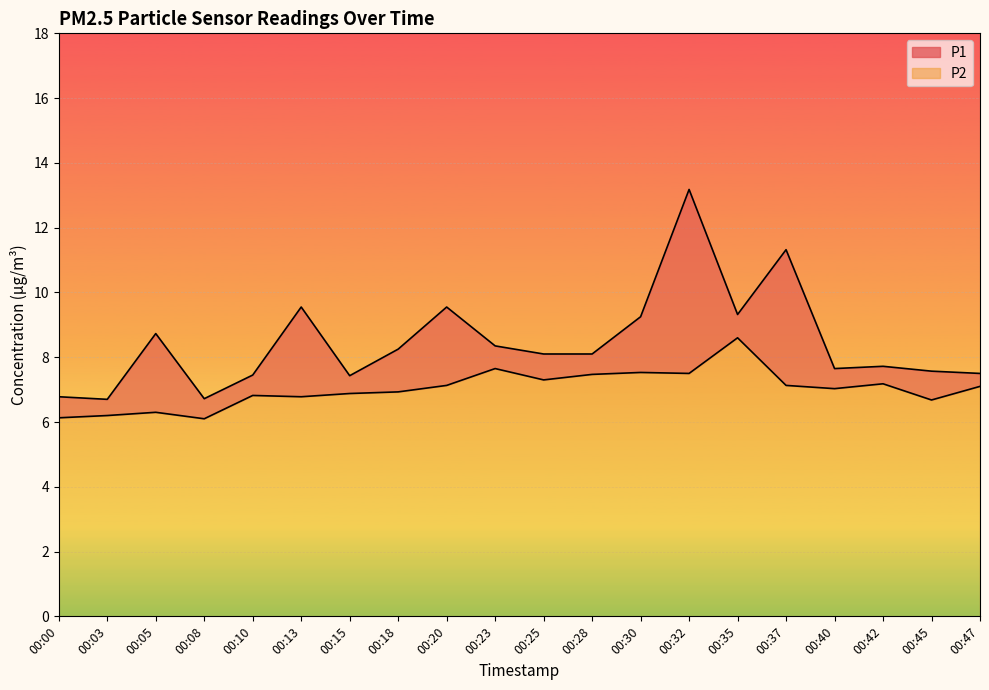

Which series has the widest spread of values?

P1